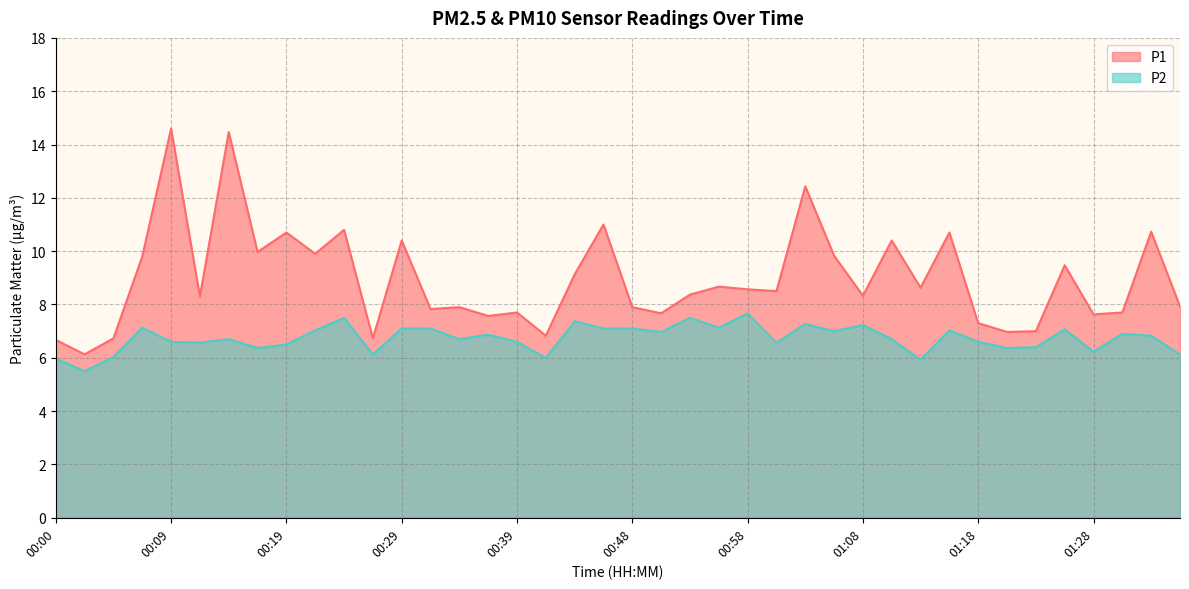

Which category has the lowest value across all series?

00:02